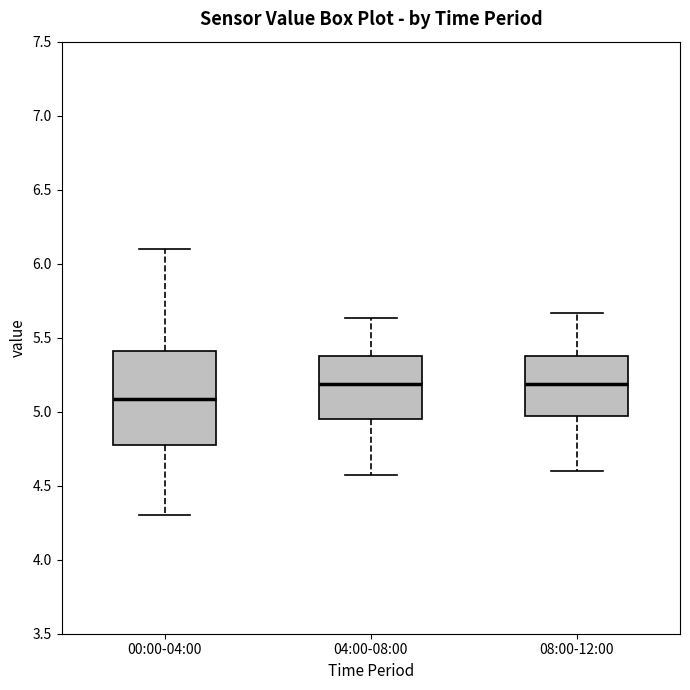

Reading left to right, read every box against the y-axis: the position of its median line, the range the box covers, and the ends of its whiskers. The values are not printed on the chart, so give them approximately, as read against the axis.

00:00-04:00: median 5.10, box 4.80 to 5.40, whiskers 4.30 to 6.10
04:00-08:00: median 5.20, box 4.95 to 5.40, whiskers 4.55 to 5.65
08:00-12:00: median 5.20, box 4.95 to 5.40, whiskers 4.60 to 5.65